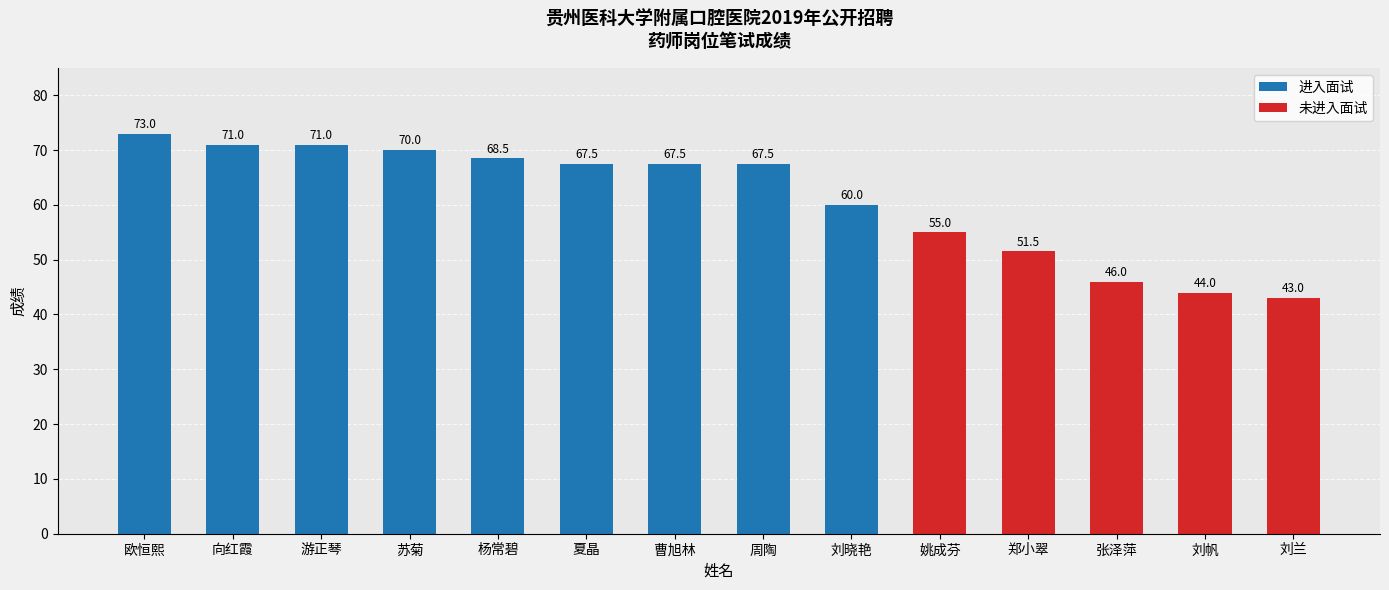

How many data points are less than 67?

6